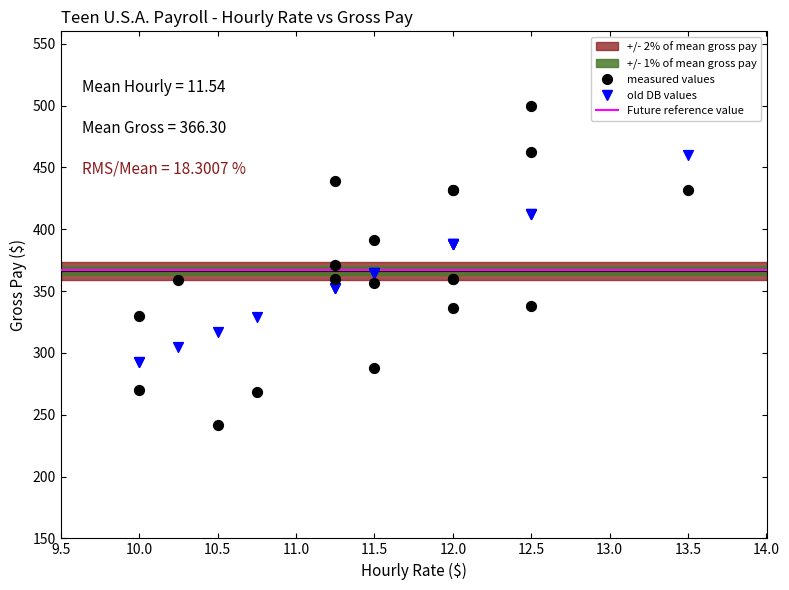

Which series reaches the minimum Y coordinate?

measured values